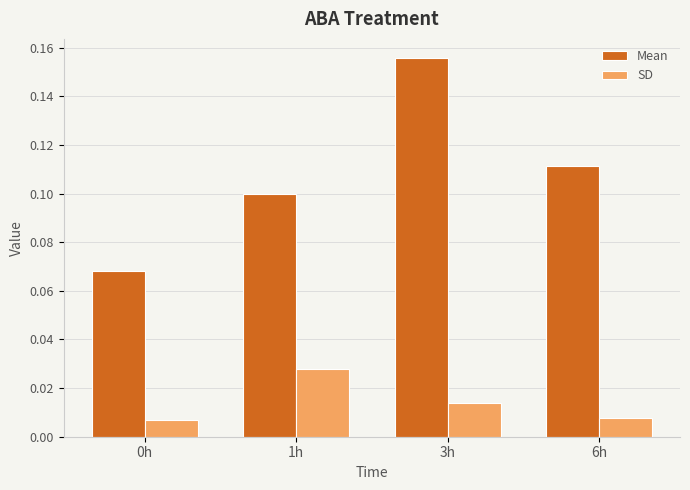

Rank the series at 1h from lowest to highest value.

SD, Mean